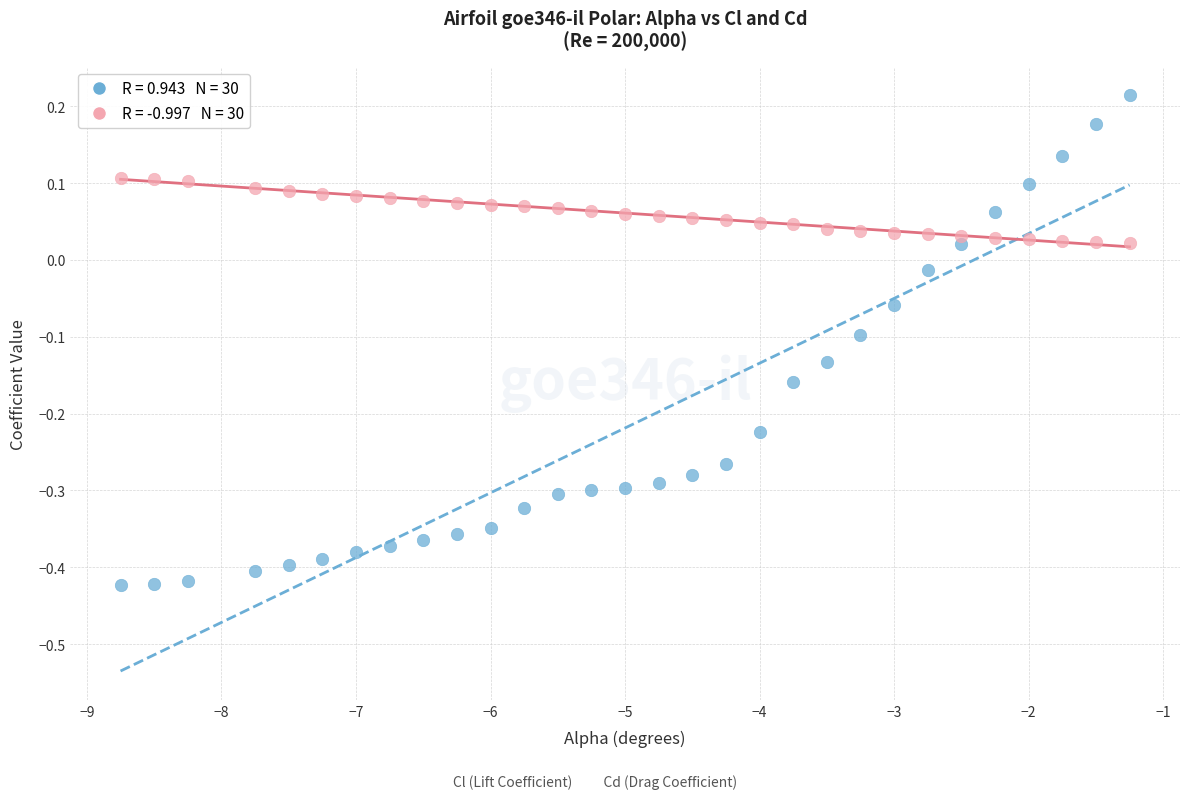

Across all data points, what is the range of Y values (max minus min)?

0.6